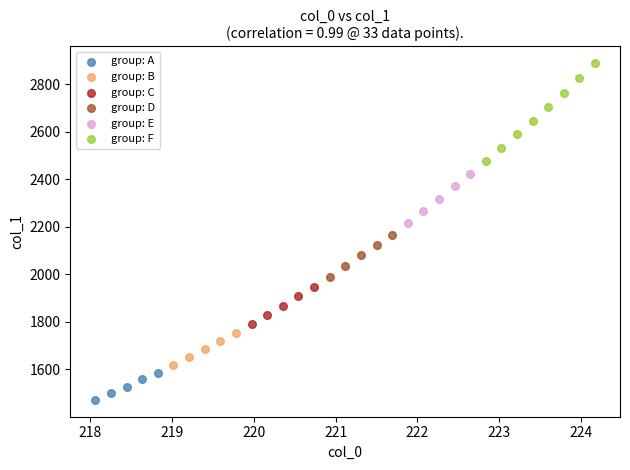

Which series reaches the maximum Y coordinate?

group: F